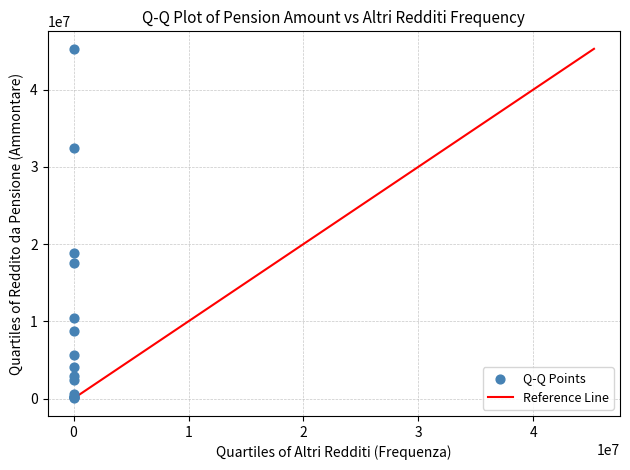

What Y value in the scatter plot is closest to 22693144?

18838566.7